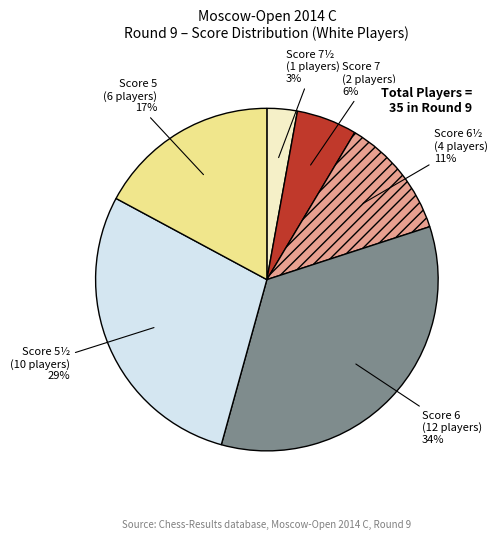

Is there any slice that represents more than half of the pie?

No